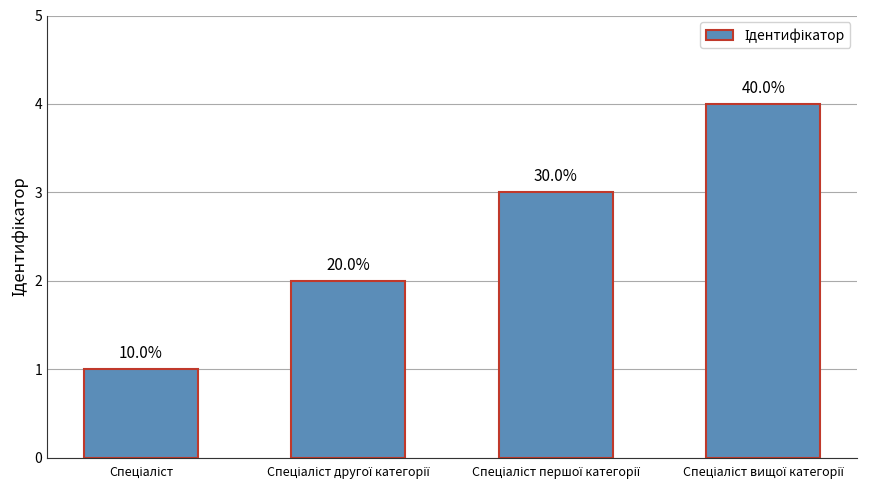

Rank the categories by value from lowest to highest.

Спеціаліст, Спеціаліст другої категорії, Спеціаліст першої категорії, Спеціаліст вищої категорії